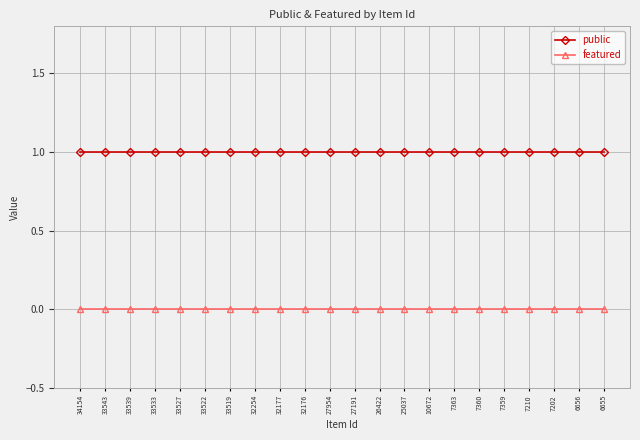

Rank the series by their maximum value, from lowest to highest.

featured, public